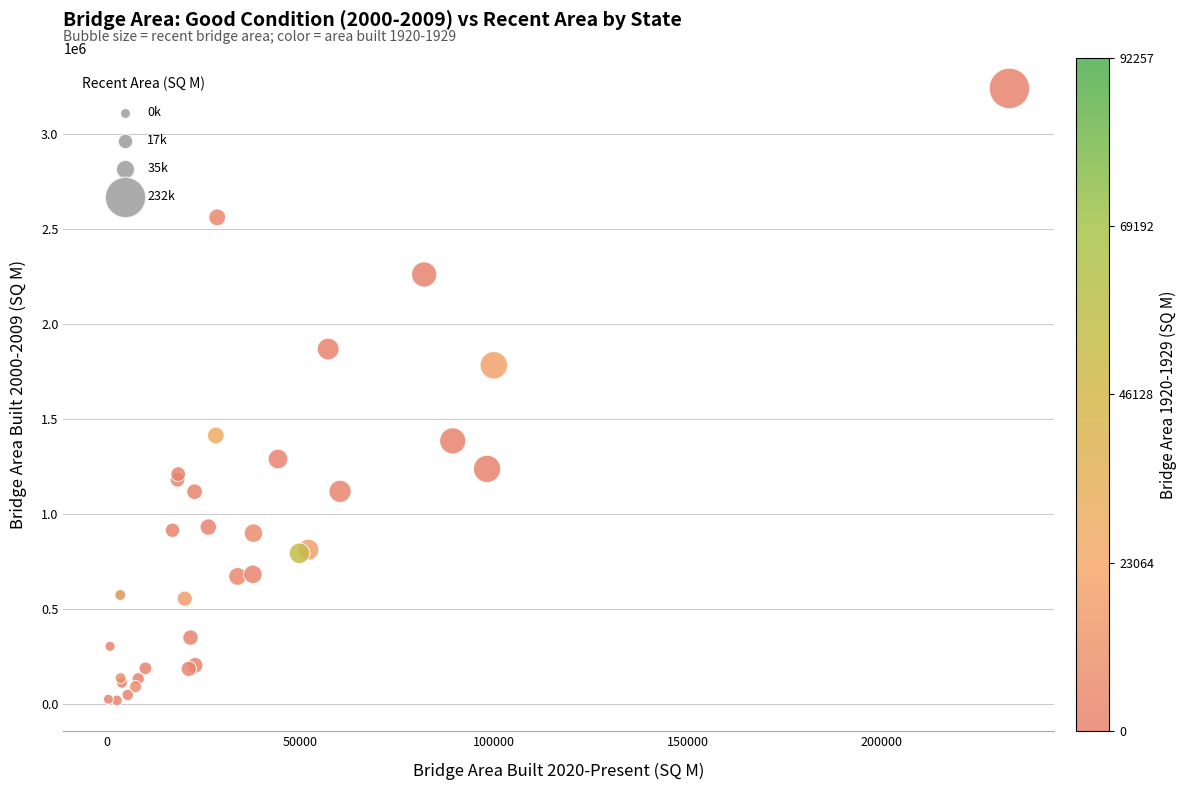

What Y value in the scatter plot is closest to 1629089?

1782604.5